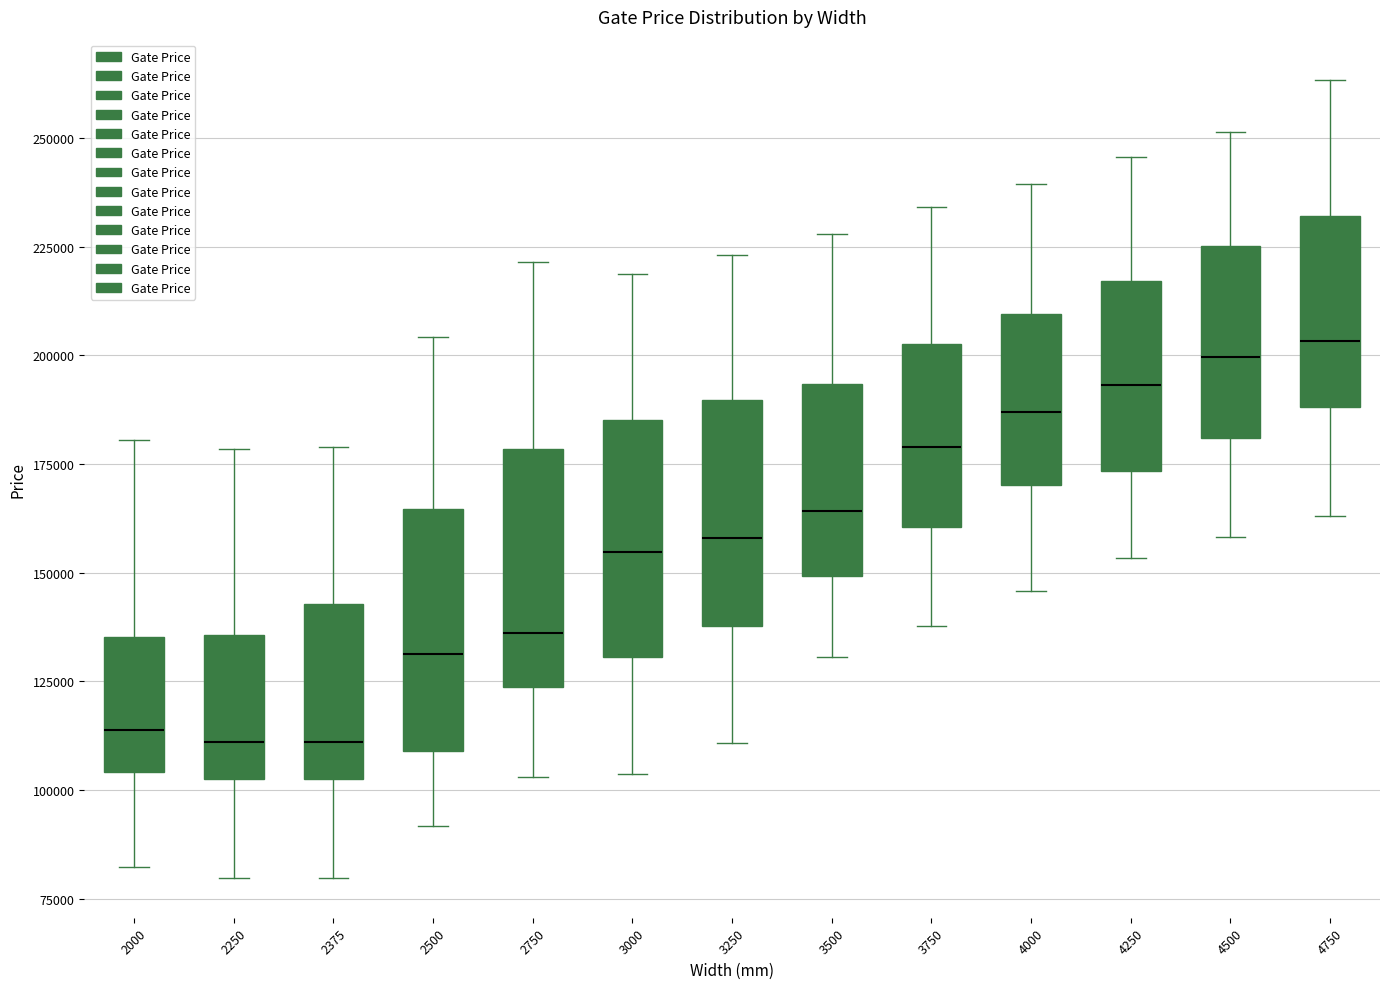

Reading left to right, transcribe this box plot: for each box, give where its median line is, the range the box spans, and where its two whiskers end, as read against the y-axis. The values are not printed on the chart, so give them approximately, as read against the axis.

2000: median 115000, box 105000 to 135000, whiskers 80000 to 180000
2250: median 110000, box 105000 to 135000, whiskers 80000 to 180000
2375: median 110000, box 105000 to 145000, whiskers 80000 to 180000
2500: median 130000, box 110000 to 165000, whiskers 90000 to 205000
2750: median 135000, box 125000 to 180000, whiskers 105000 to 220000
3000: median 155000, box 130000 to 185000, whiskers 105000 to 220000
3250: median 160000, box 140000 to 190000, whiskers 110000 to 225000
3500: median 165000, box 150000 to 195000, whiskers 130000 to 230000
3750: median 180000, box 160000 to 205000, whiskers 140000 to 235000
4000: median 185000, box 170000 to 210000, whiskers 145000 to 240000
4250: median 195000, box 175000 to 215000, whiskers 155000 to 245000
4500: median 200000, box 180000 to 225000, whiskers 160000 to 250000
4750: median 205000, box 190000 to 230000, whiskers 165000 to 265000